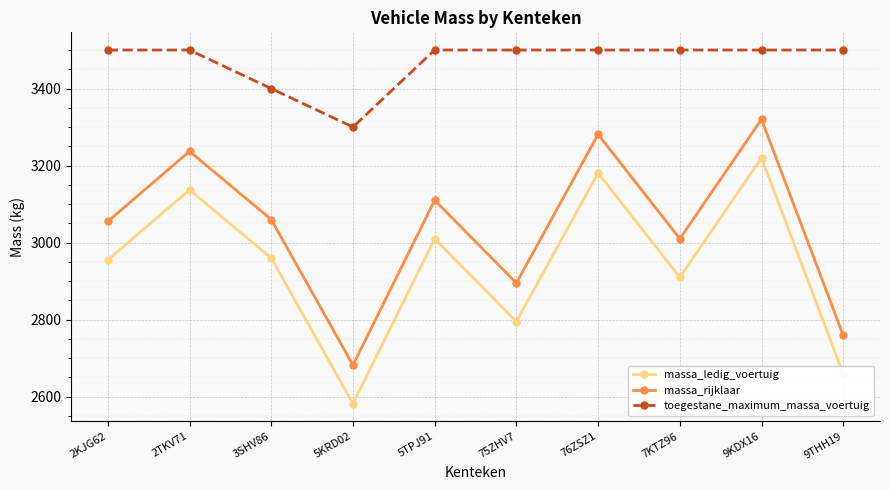

Reading right to left, transcribe all the data shown in this chart.

massa_ledig_voertuig: 2659	3220	2910	3181	2795	3010	2582	2960	3137	2955
massa_rijklaar: 2759	3320	3010	3281	2895	3110	2682	3060	3237	3055
toegestane_maximum_massa_voertuig: 3500	3500	3500	3500	3500	3500	3300	3400	3500	3500